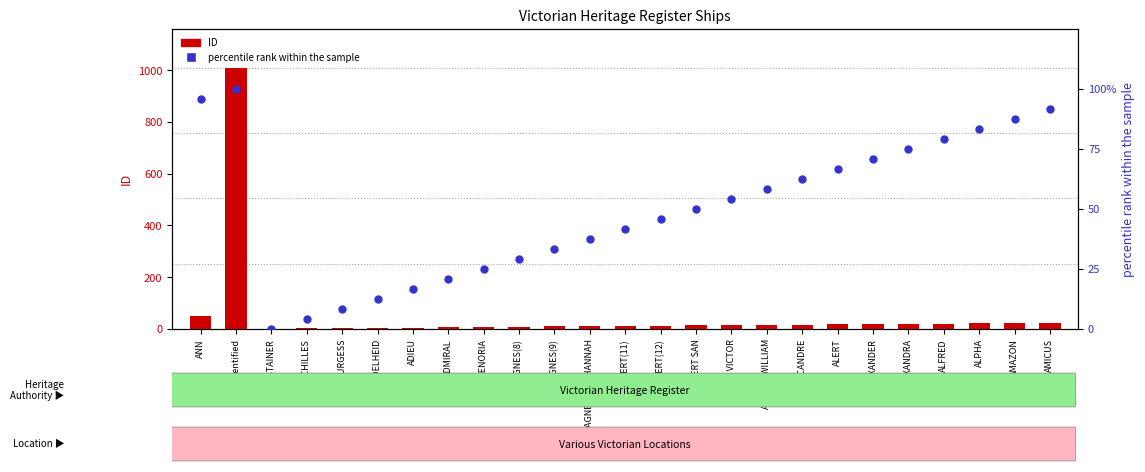

Which series contains the highest Y value?

ID